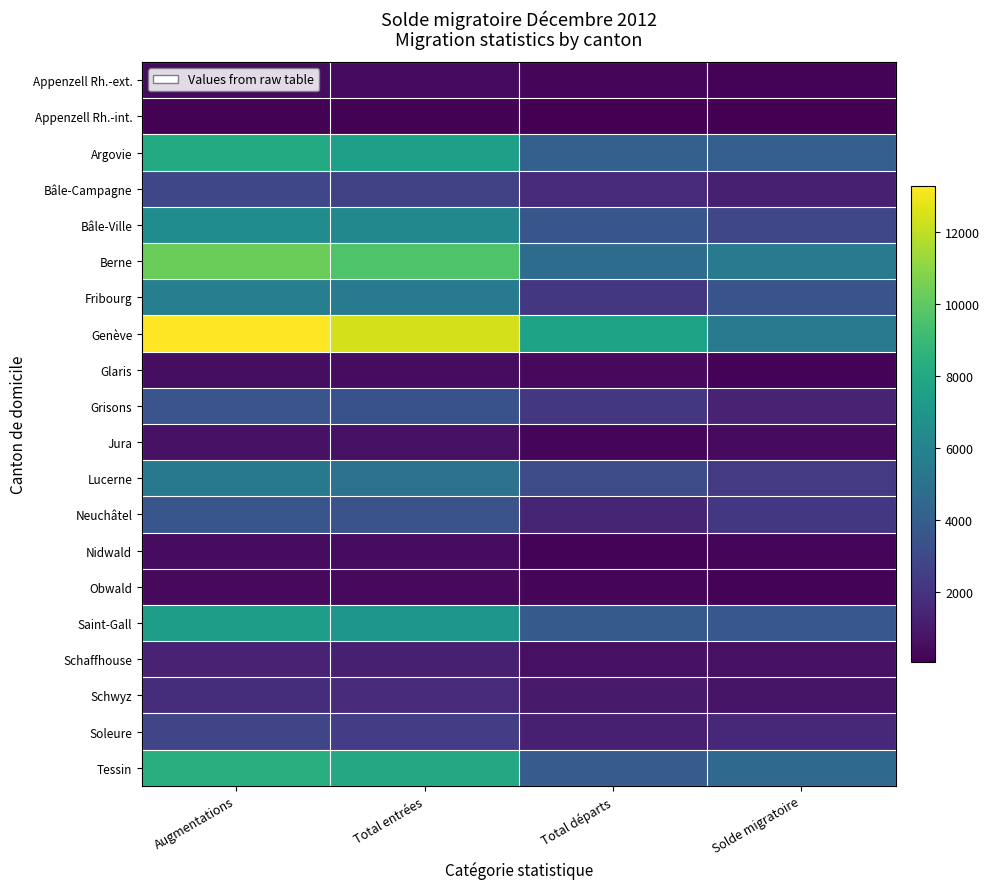

Reading left to right, extract all data points from this chart.

Appenzell Rh.-ext.: Augmentations=471	Total entrées=451	Total départs=289	Solde migratoire=182
Appenzell Rh.-int.: Augmentations=129	Total entrées=127	Total départs=50	Solde migratoire=79
Argovie: Augmentations=8120	Total entrées=7527	Total départs=4121	Solde migratoire=3999
Bâle-Campagne: Augmentations=2849	Total entrées=2632	Total départs=1628	Solde migratoire=1221
Bâle-Ville: Augmentations=6499	Total entrées=6204	Total départs=3612	Solde migratoire=2887
Berne: Augmentations=10312	Total entrées=9640	Total départs=4748	Solde migratoire=5564
Fribourg: Augmentations=5695	Total entrées=5442	Total départs=2214	Solde migratoire=3481
Genève: Augmentations=13278	Total entrées=12413	Total départs=7702	Solde migratoire=5576
Glaris: Augmentations=551	Total entrées=496	Total départs=380	Solde migratoire=171
Grisons: Augmentations=3559	Total entrées=3385	Total départs=2206	Solde migratoire=1353
Jura: Augmentations=711	Total entrées=641	Total départs=288	Solde migratoire=423
Lucerne: Augmentations=5402	Total entrées=4975	Total départs=3086	Solde migratoire=2316
Neuchâtel: Augmentations=3588	Total entrées=3435	Total départs=1412	Solde migratoire=2176
Nidwald: Augmentations=490	Total entrées=471	Total départs=194	Solde migratoire=296
Obwald: Augmentations=402	Total entrées=361	Total départs=236	Solde migratoire=166
Saint-Gall: Augmentations=7401	Total entrées=6979	Total départs=3773	Solde migratoire=3628
Schaffhouse: Augmentations=1293	Total entrées=1225	Total départs=628	Solde migratoire=665
Schwyz: Augmentations=1776	Total entrées=1671	Total départs=991	Solde migratoire=785
Soleure: Augmentations=2813	Total entrées=2472	Total départs=1235	Solde migratoire=1578
Tessin: Augmentations=8380	Total entrées=8028	Total départs=3825	Solde migratoire=4555